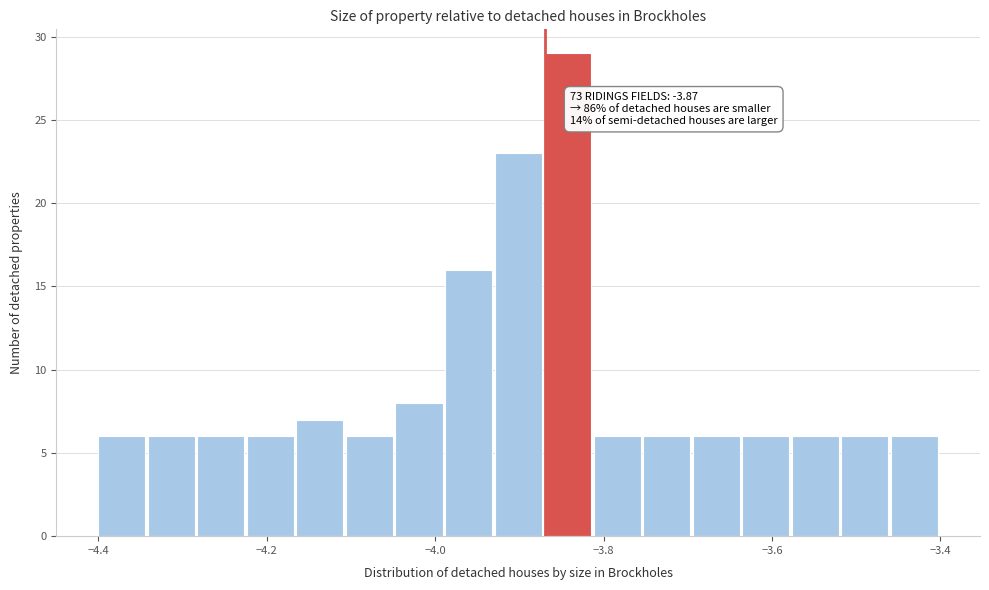

Read against the x-axis, roughly where is the centre of the tallest bar?

-3.84